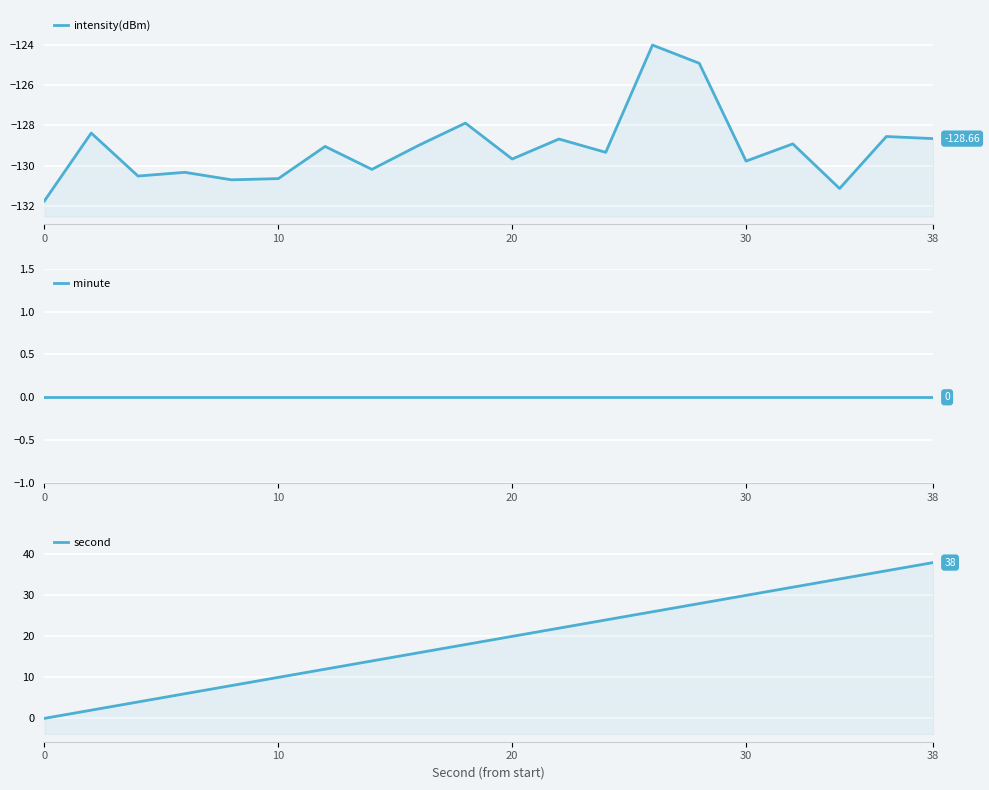

Which series has the widest spread of values?

second